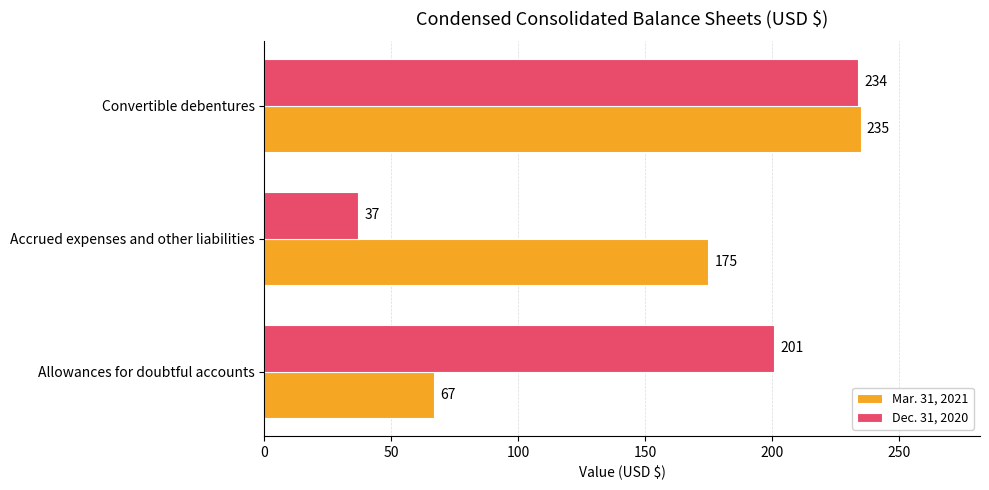

At how many categories does at least one series exceed 217?

1